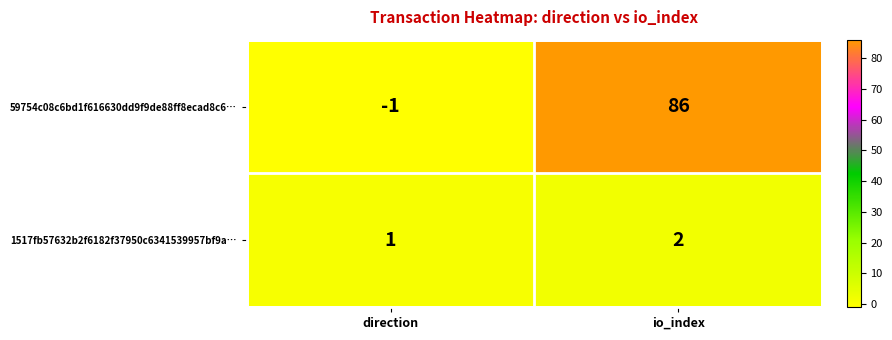

List the series in order of their overall mean, lowest first.

1517fb57632b2f6182f37950c6341539957bf9a…, 59754c08c6bd1f616630dd9f9de88ff8ecad8c6…